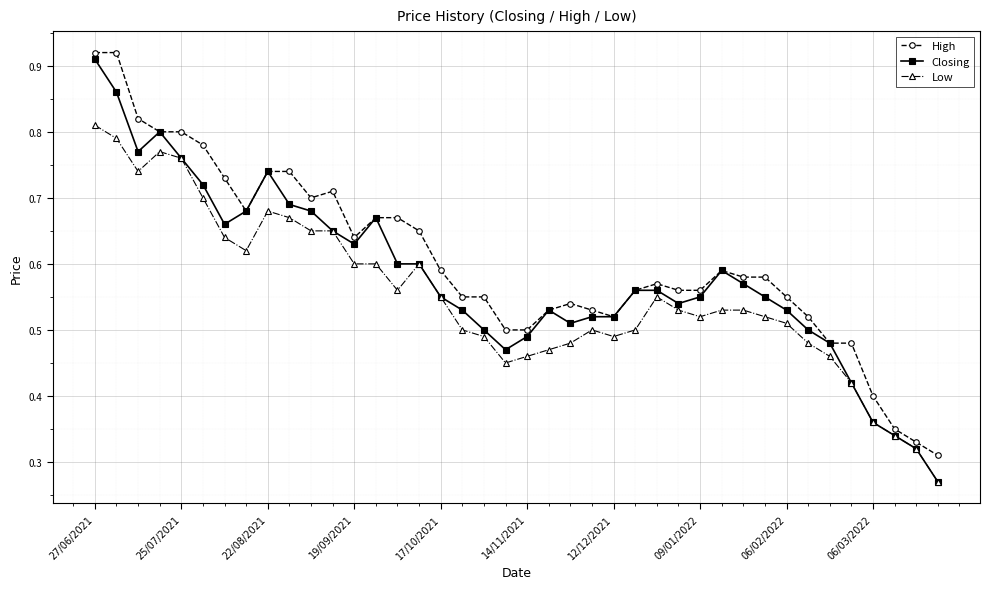

At how many categories does at least one series exceed 0?

40